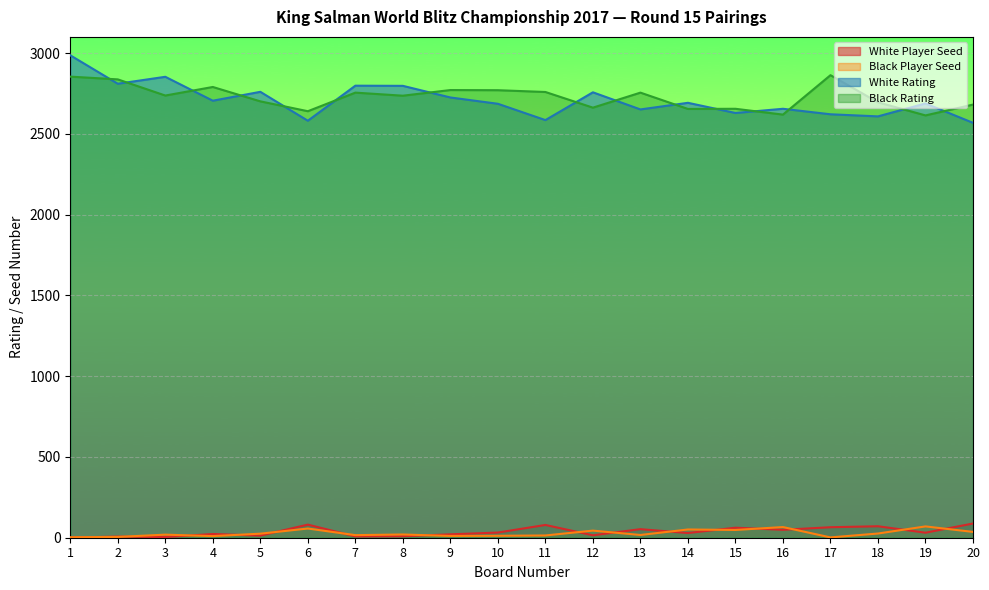

Which series has the largest total across all categories?

Black Rating